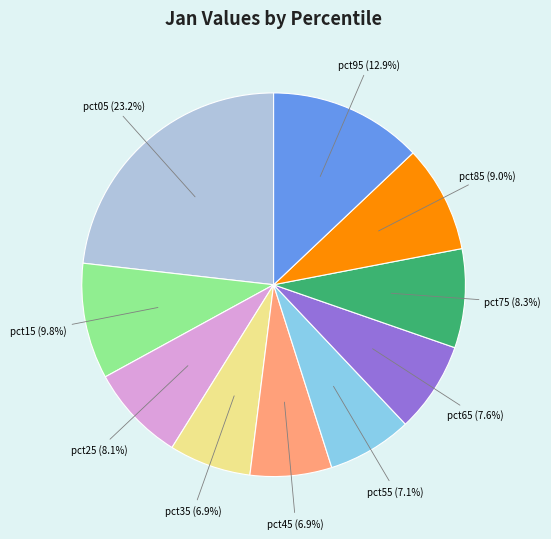

Is it true that pct15 is 10% of the pie?

True